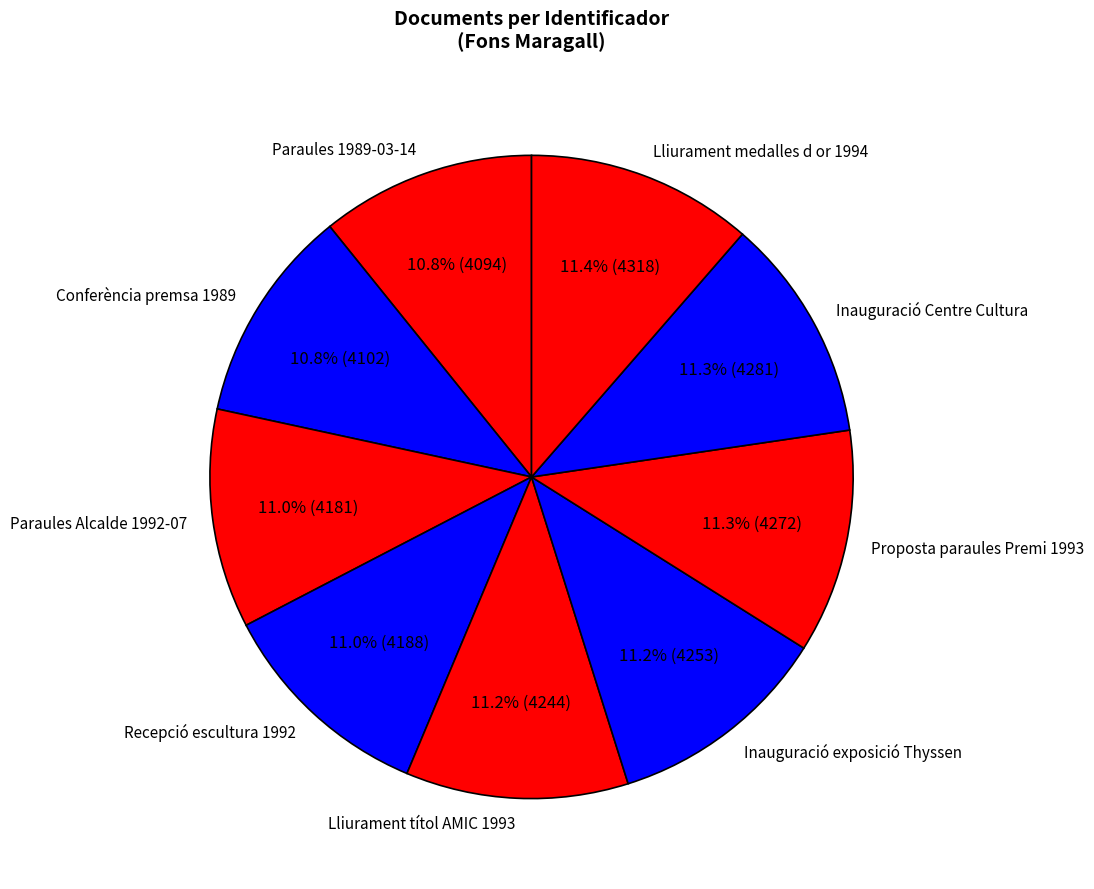

To the nearest percent, what percentage of the pie is Paraules 1989-03-14?

11%